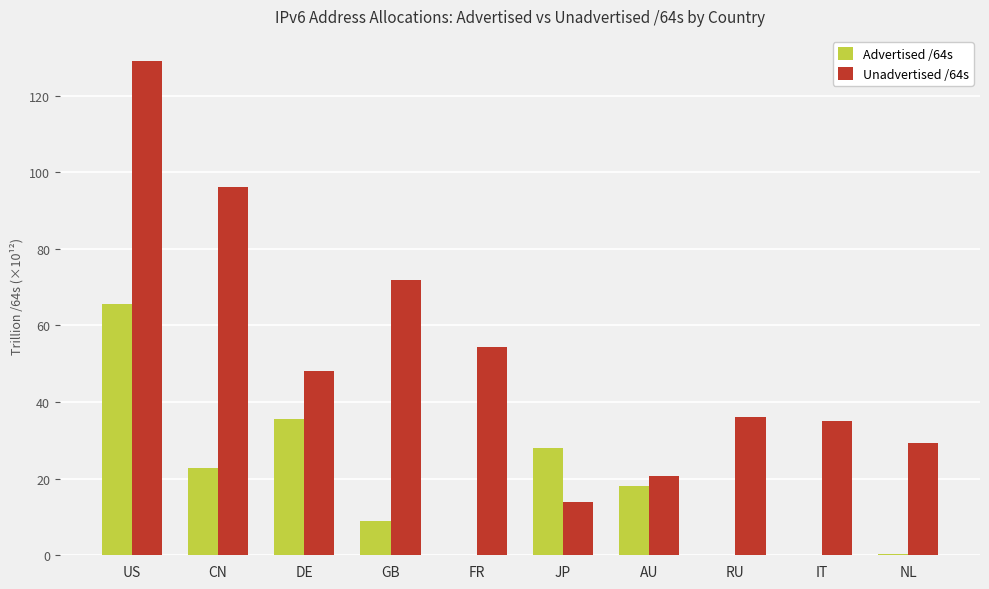

Is the value of Advertised /64s at JP greater than the value of Unadvertised /64s at JP?

Yes